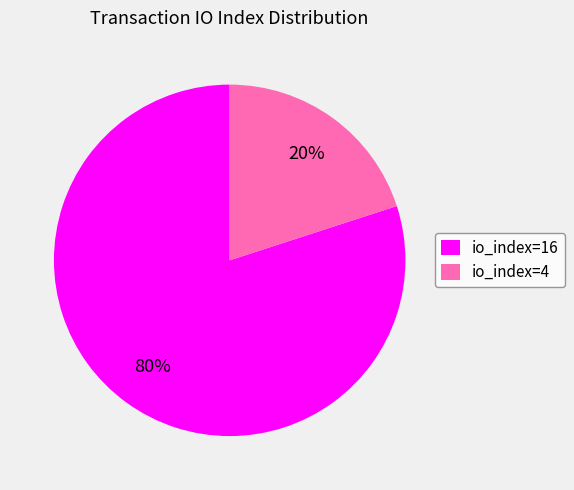

What is the largest slice in the pie chart?

io_index=16